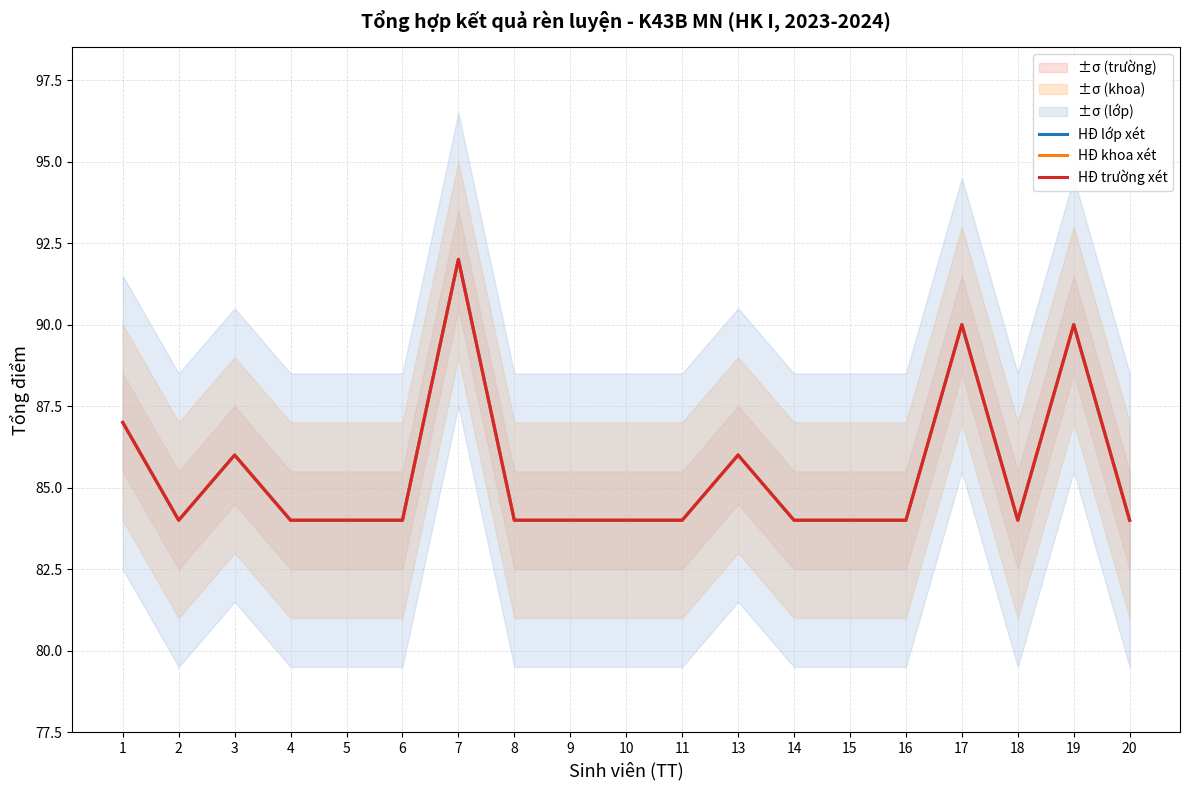

What is the difference between the maximum and minimum values in the HĐ khoa xét series?

8